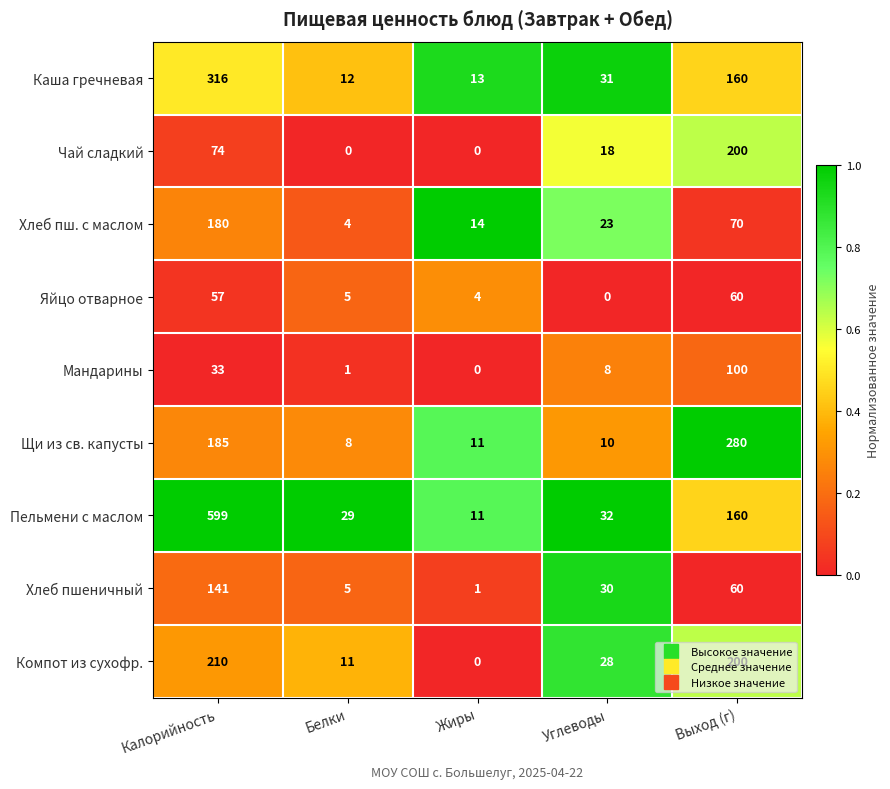

What is the sum of the Яйцо отварное values at Углеводы and Выход (г)?

60